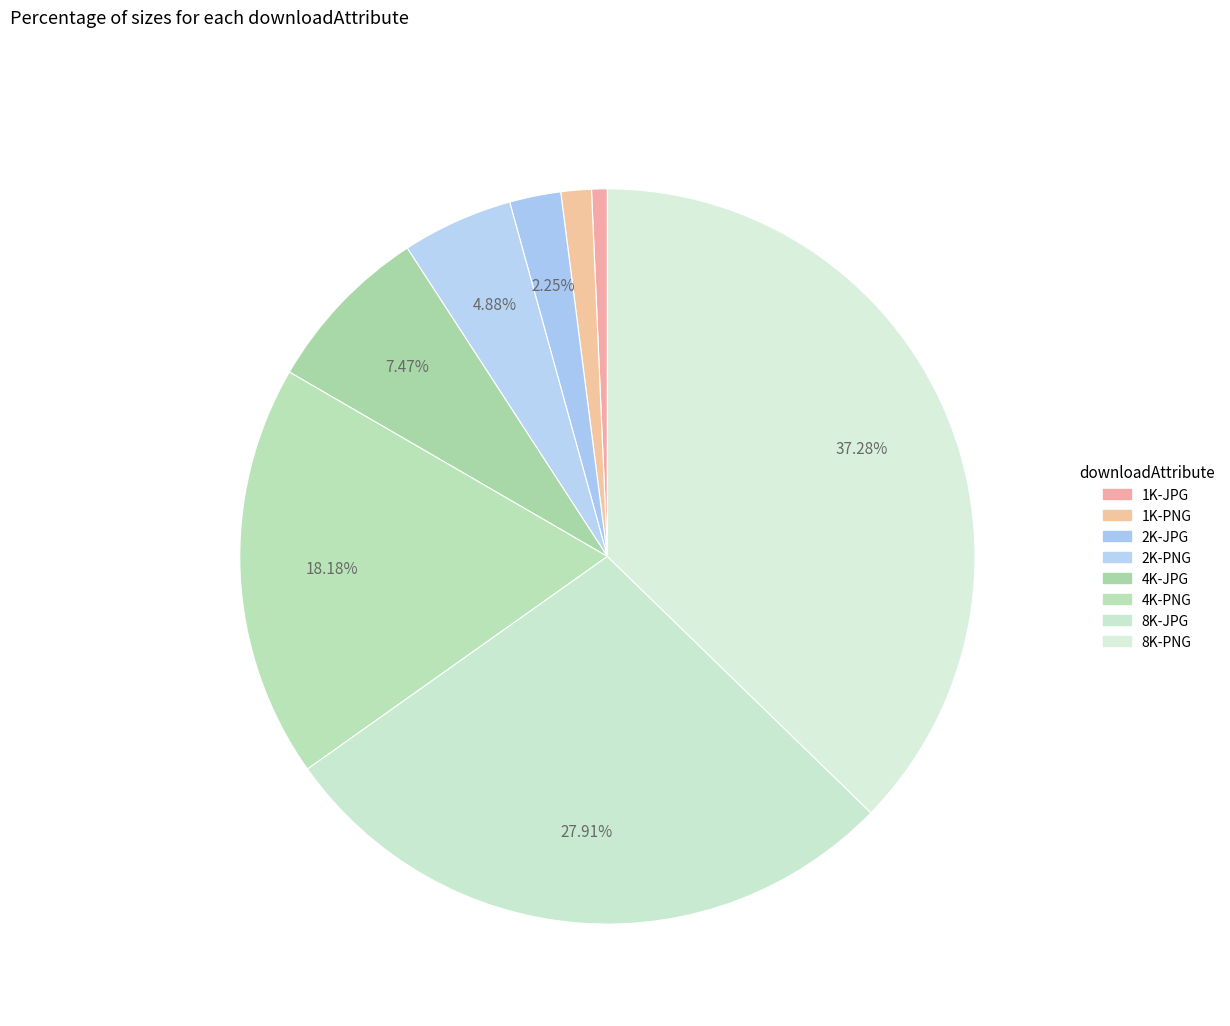

How many slices are in this pie chart?

8